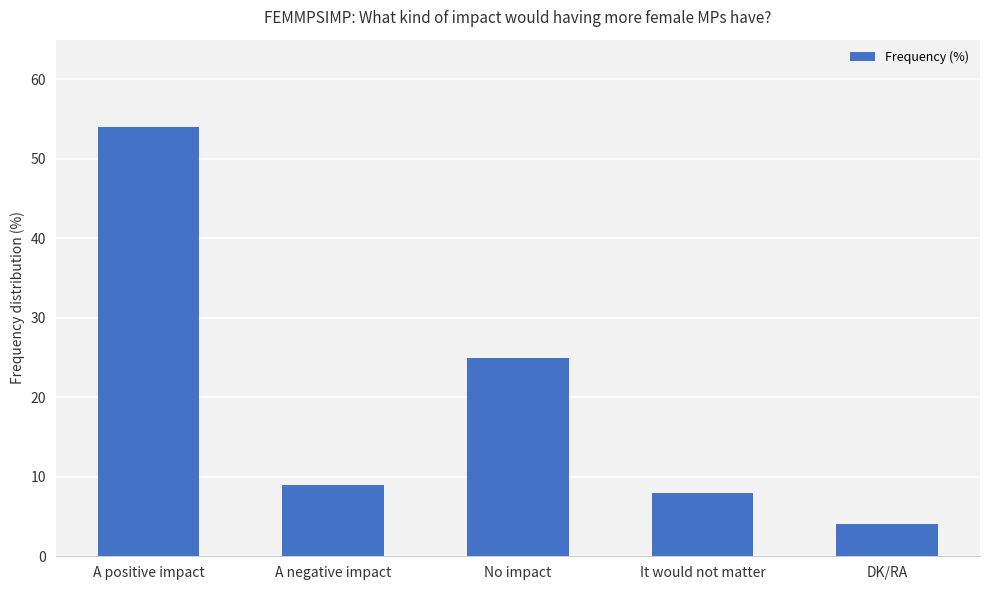

Which has a higher value, A positive impact or No impact?

A positive impact